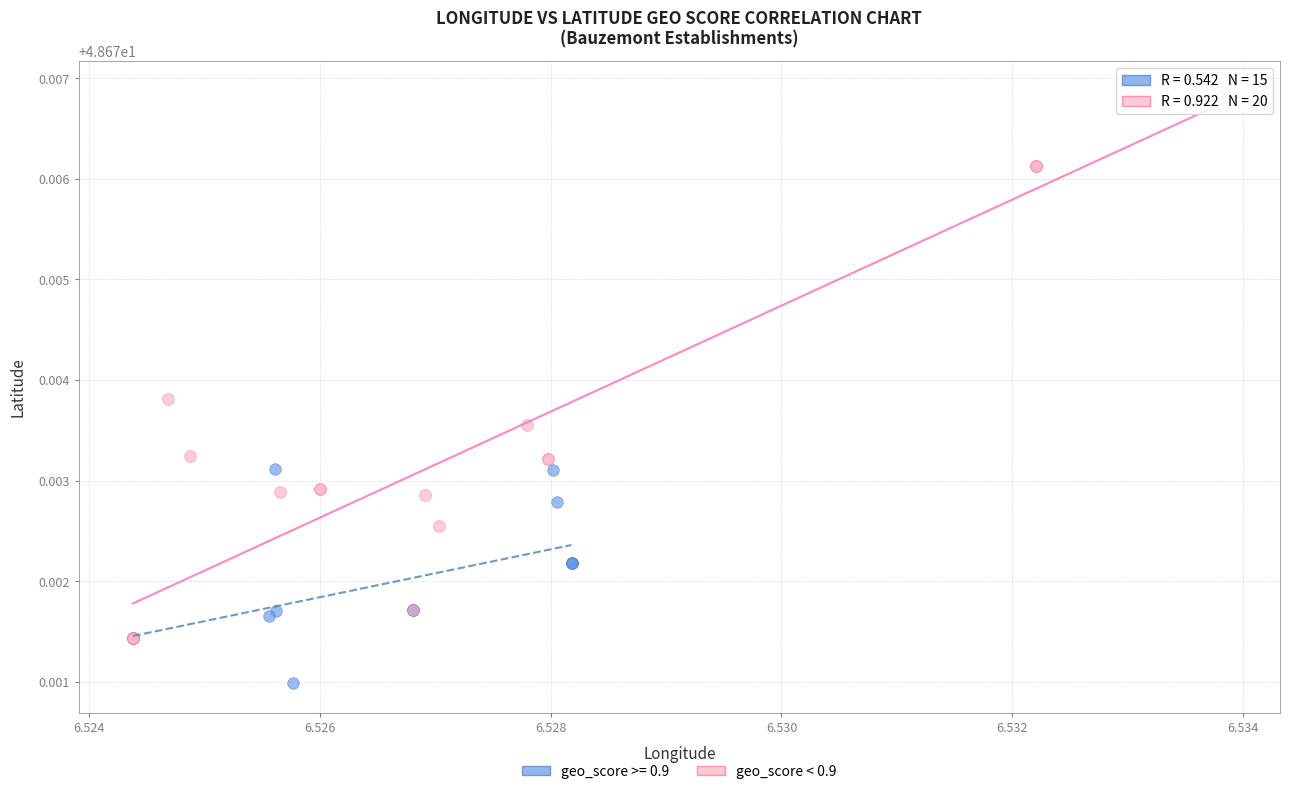

Which series contains the highest Y value?

geo_score < 0.9